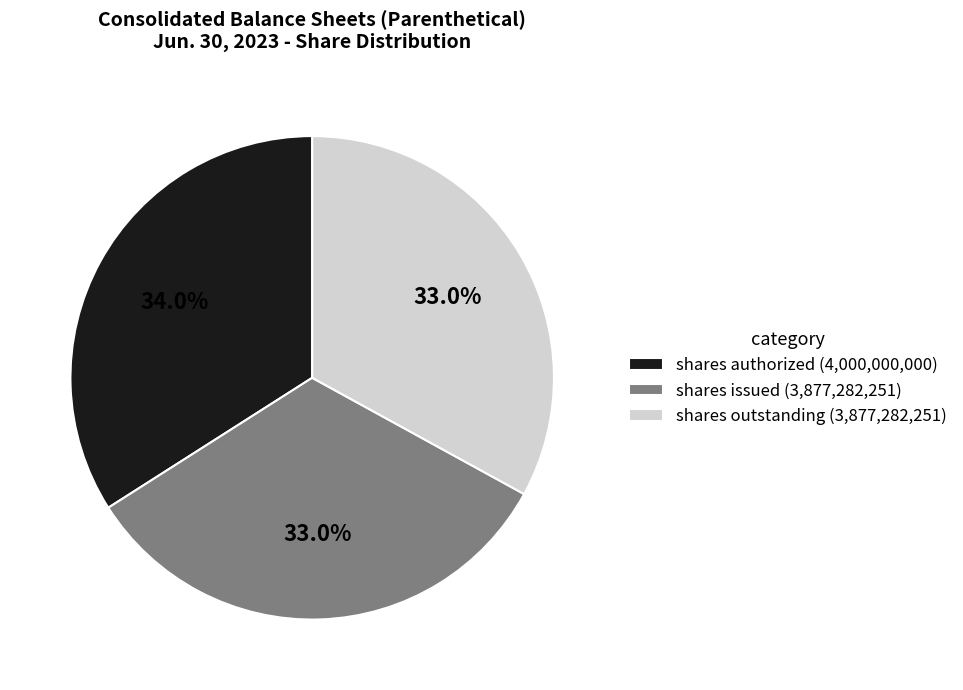

To the nearest percent, what is the average slice percentage?

33%